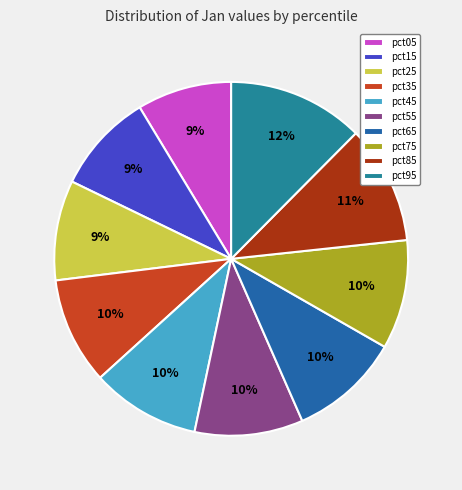

Is it true that pct85 is 11% of the pie?

True